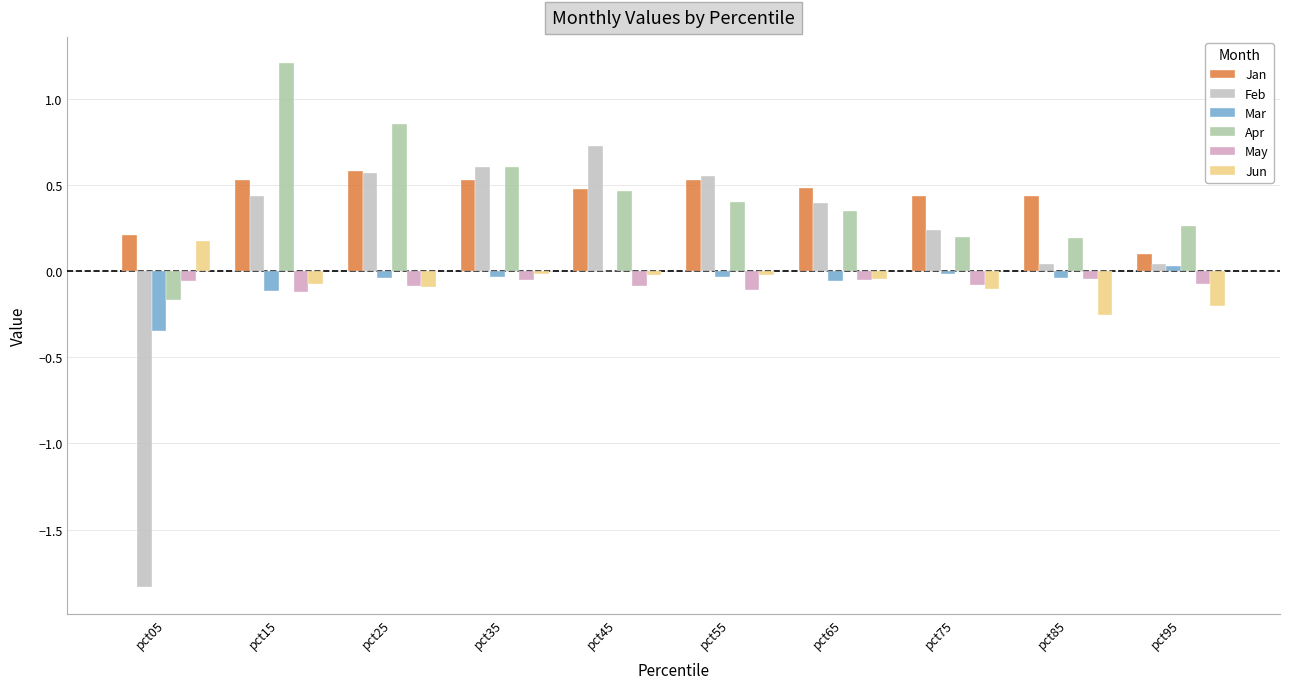

Reading right to left, list all the values displayed in this chart.

Jan: 0.1	0.4	0.4	0.5	0.5	0.5	0.5	0.6	0.5	0.2
Feb: 0.0	0.0	0.2	0.4	0.6	0.7	0.6	0.6	0.4	-1.8
Mar: 0.0	-0.0	-0.0	-0.1	-0.0	-0.0	-0.0	-0.0	-0.1	-0.4
Apr: 0.3	0.2	0.2	0.3	0.4	0.5	0.6	0.9	1.2	-0.2
May: -0.1	-0.0	-0.1	-0.1	-0.1	-0.1	-0.0	-0.1	-0.1	-0.1
Jun: -0.2	-0.3	-0.1	-0.0	-0.0	-0.0	-0.0	-0.1	-0.1	0.2